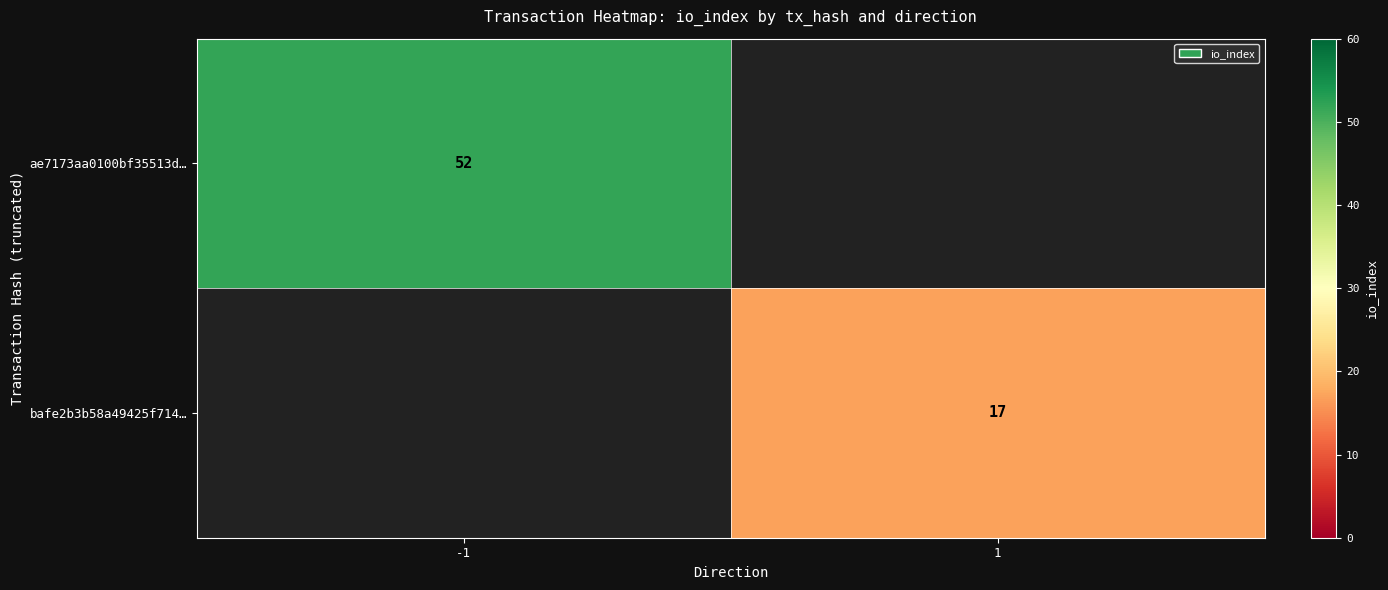

The value of ae7173aa0100bf35513d… at -1 is 52. True or false?

True